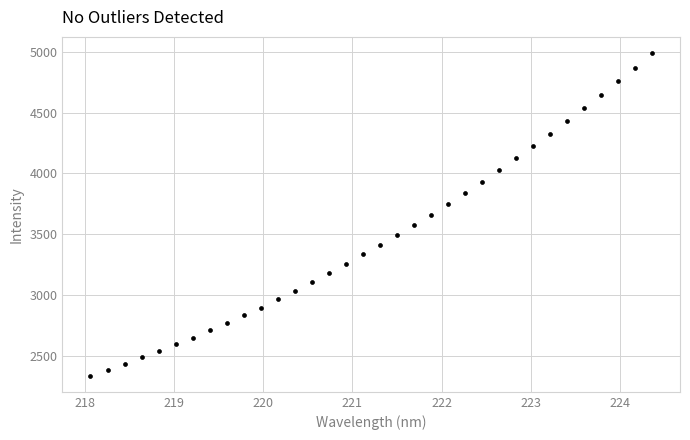

What is the range of X values (max minus min)?

6.3